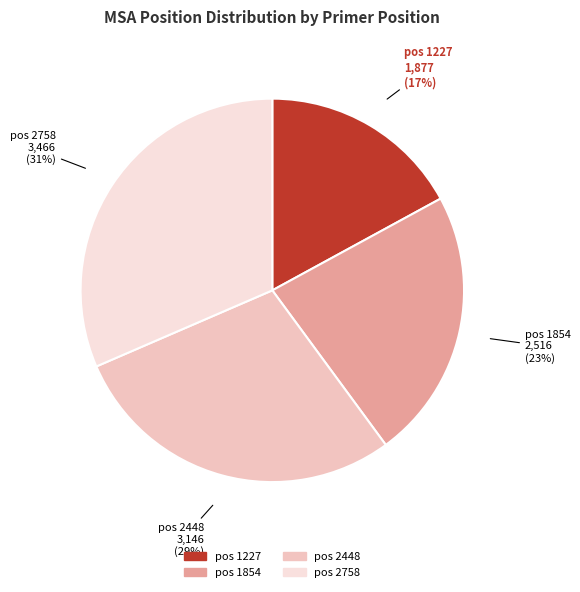

Which has a higher value, pos 1854 or pos 1227?

pos 1854